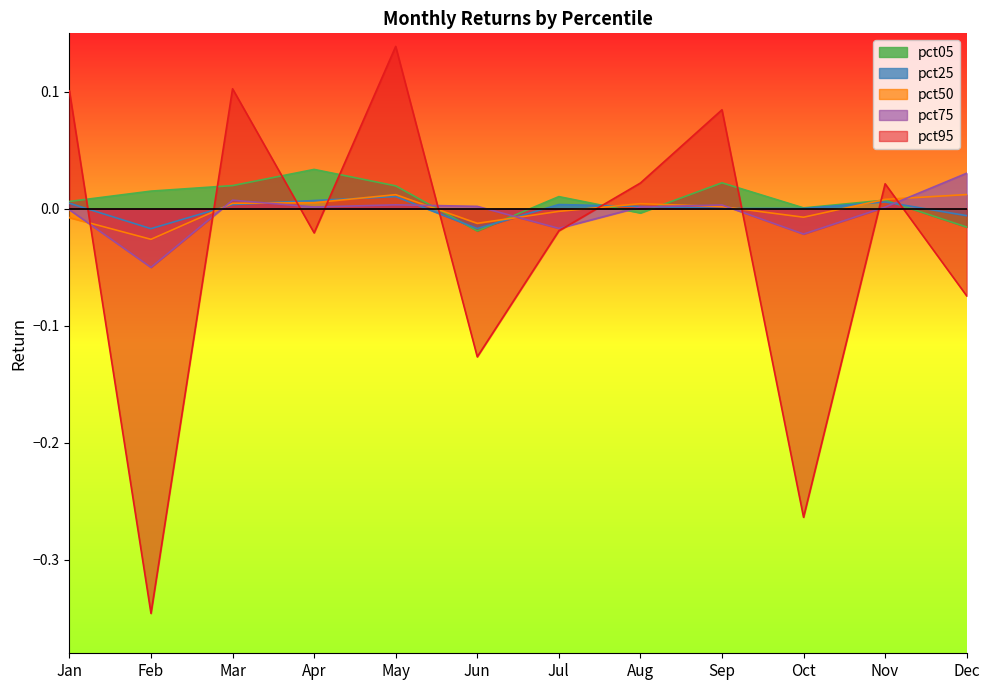

What is the difference between the second highest and minimum values in the pct75 series?

0.1